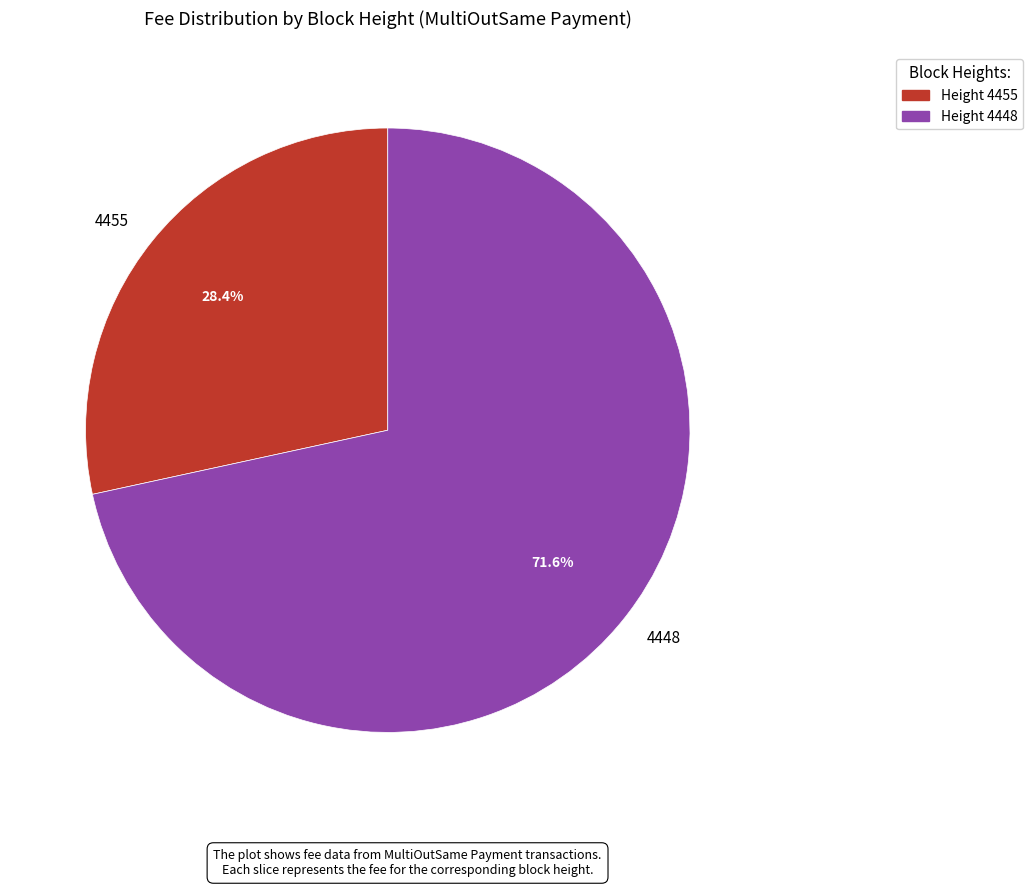

To the nearest percent, what portion does 4448 represent?

72%